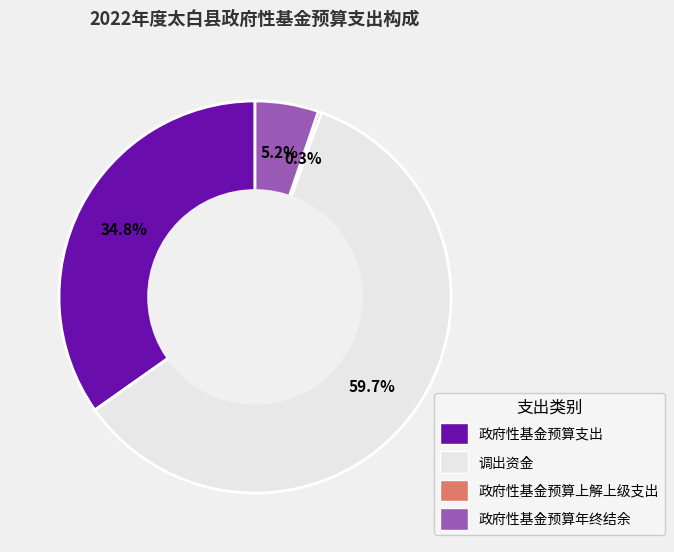

Which has a higher value, 政府性基金预算年终结余 or 调出资金?

调出资金